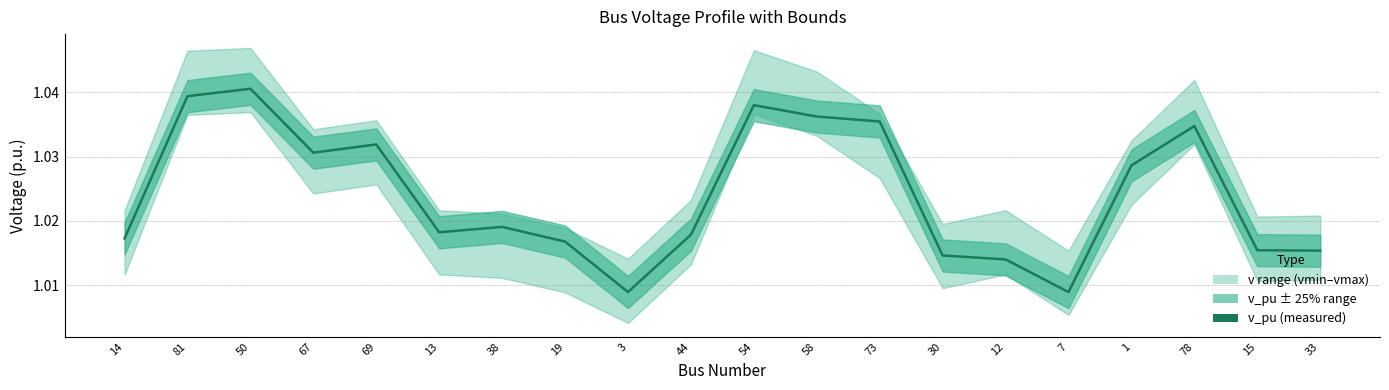

True or false: the data shows 1.0 at 54.

True